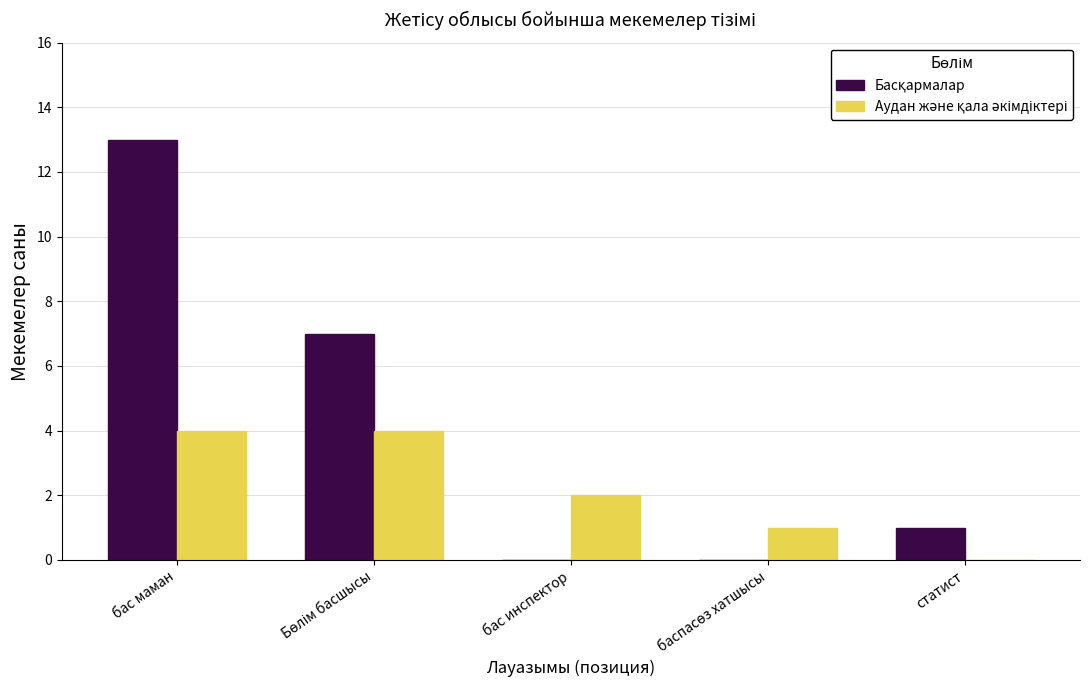

At which category does the chart reach its peak across all series?

бас маман